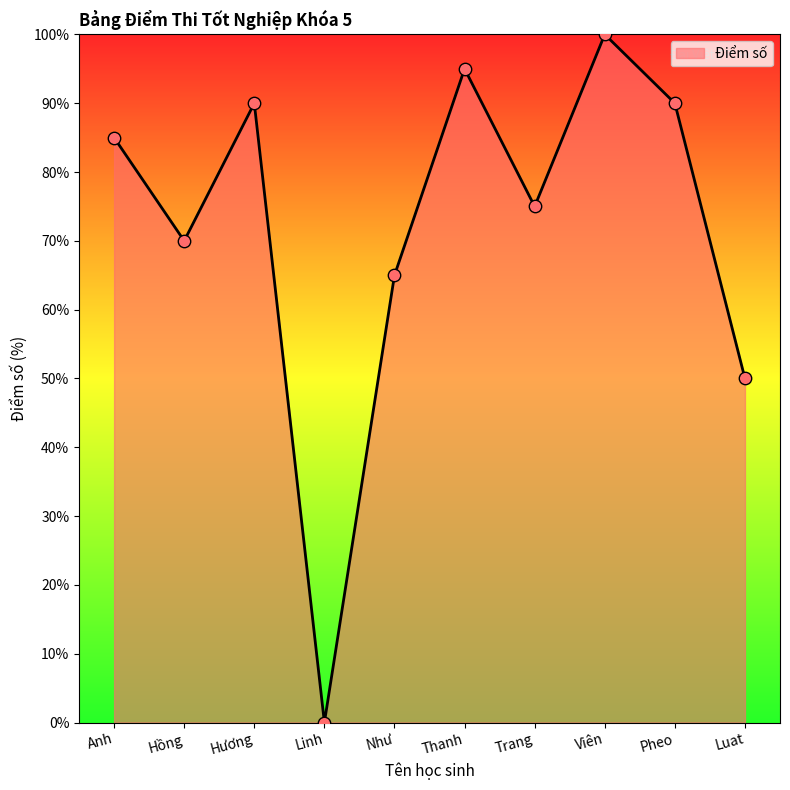

Between Linh and Luat, which is larger?

Luat